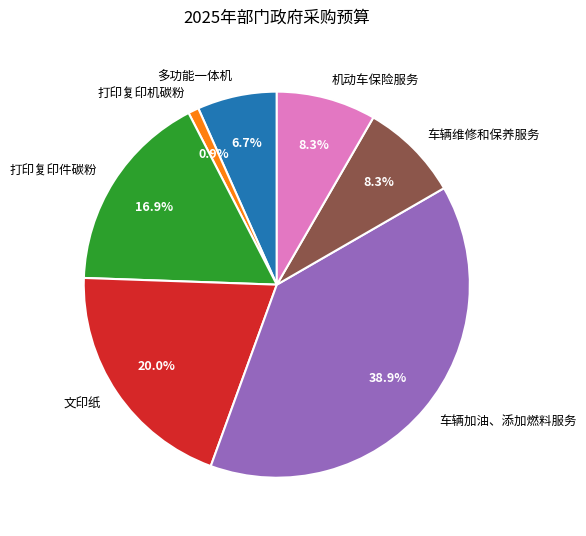

True or false: 车辆加油、添加燃料服务 accounts for 39% of the total.

True